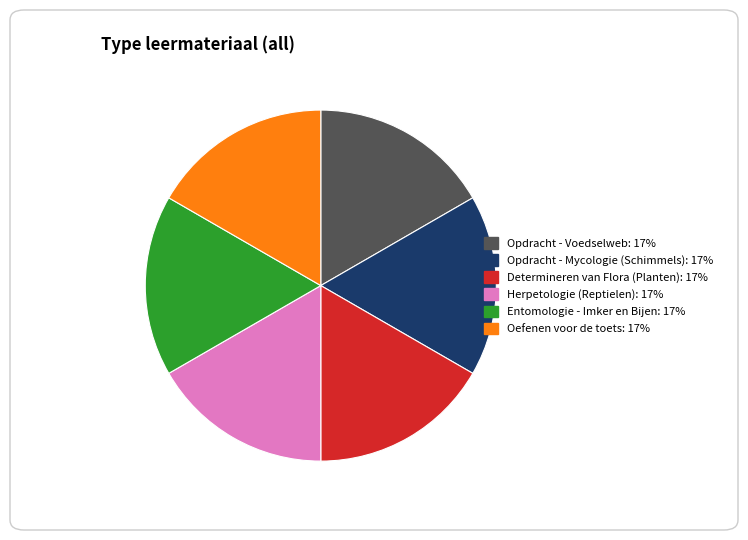

How many slices are in this pie chart?

6